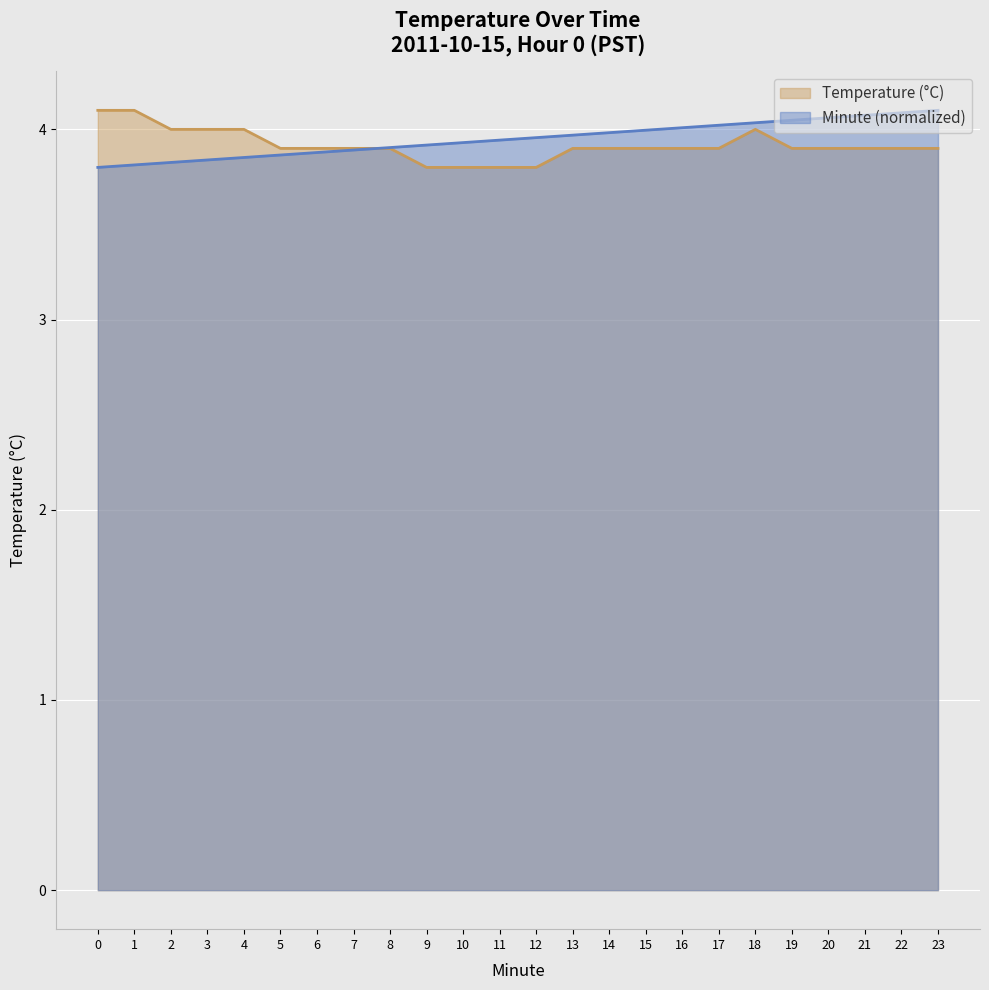

List the labels in order of Hour 0 Minute value, largest first.

23, 22, 21, 20, 19, 18, 17, 16, 15, 14, 13, 12, 11, 10, 9, 8, 7, 6, 5, 4, 3, 2, 1, 0